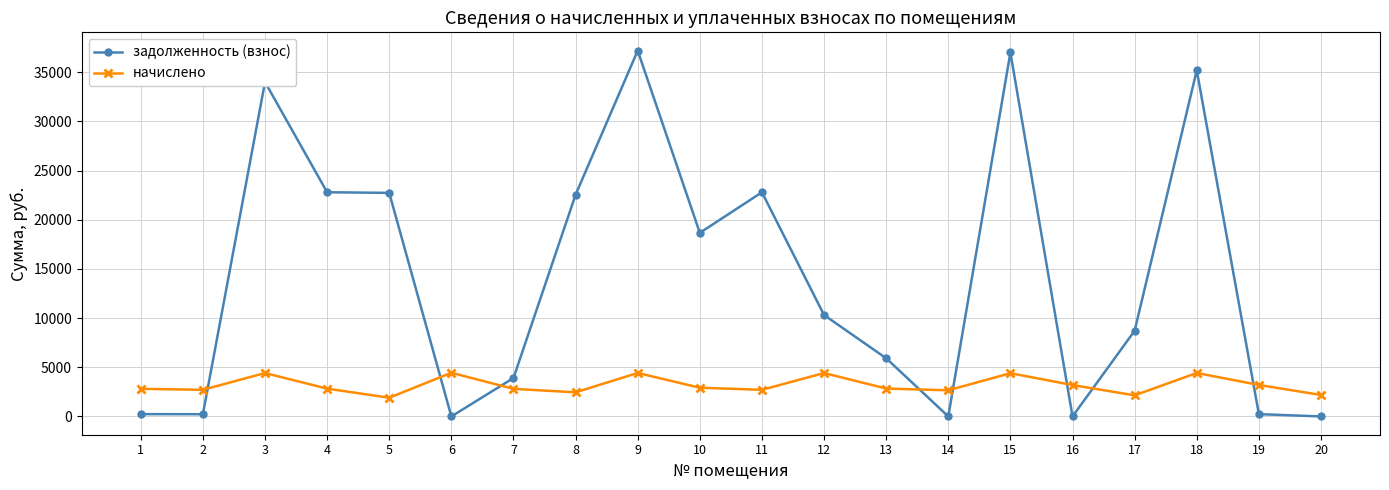

The value of задолженность (взнос) at 6 is -13857.3. True or false?

False